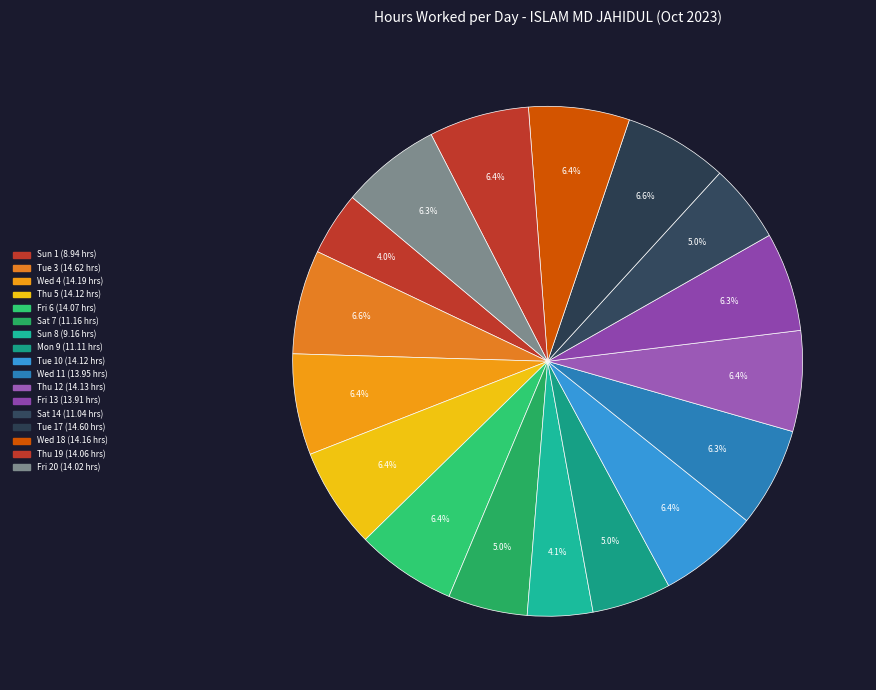

Is there any slice that represents more than half of the pie?

No